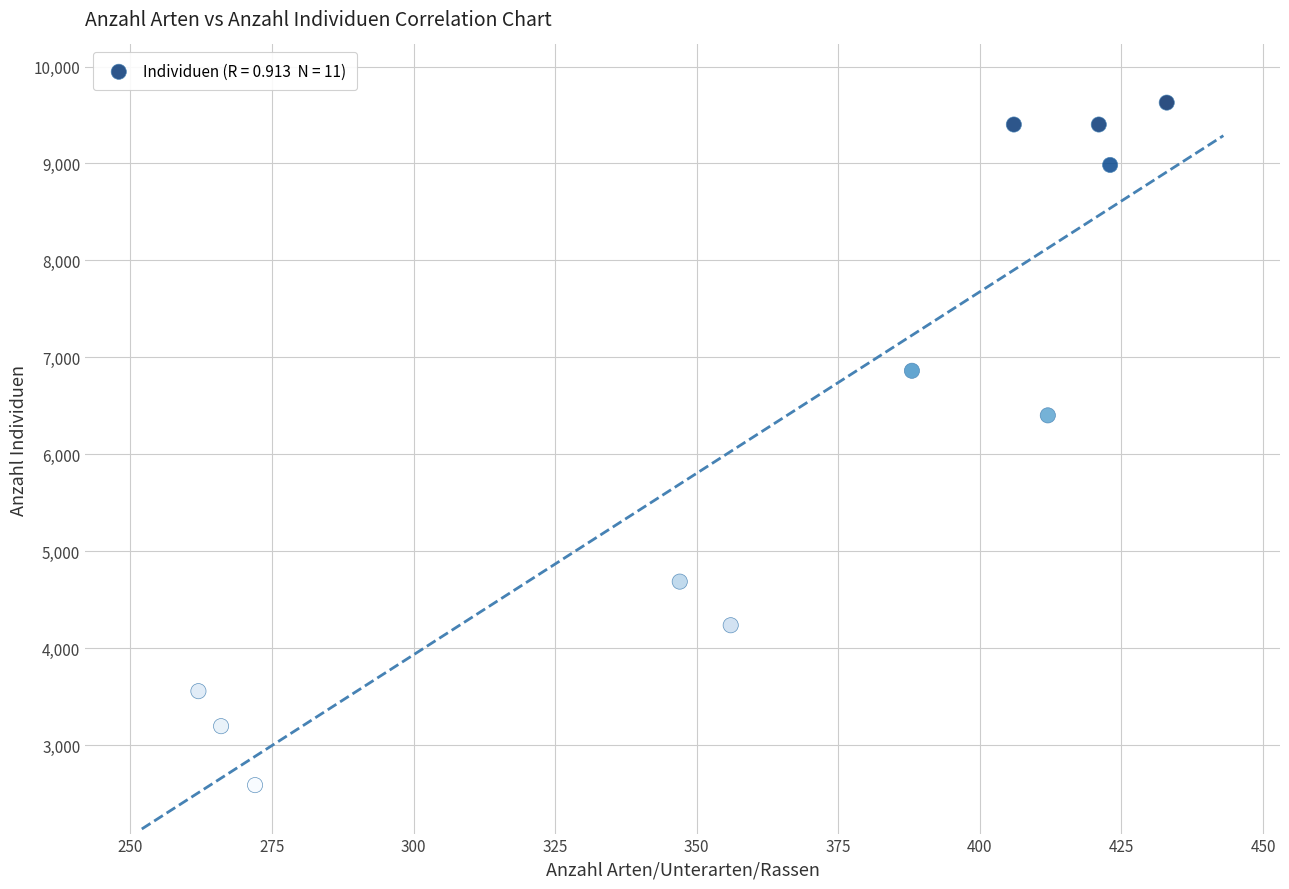

What is the average X value?

362